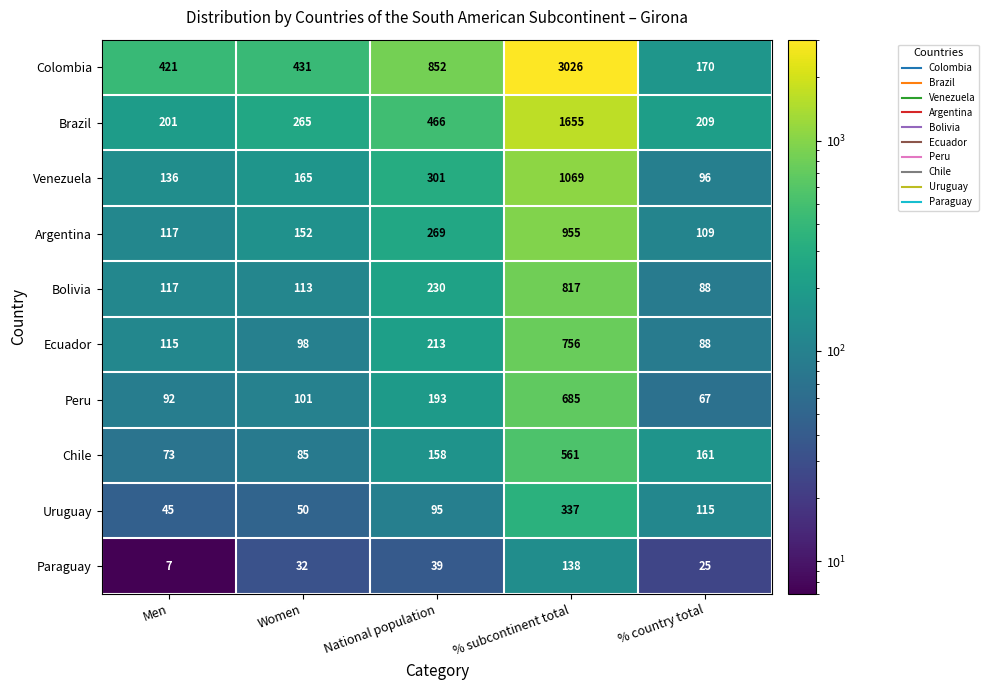

Is the value of Bolivia at % subcontinent total greater than the value of Colombia at Women?

Yes